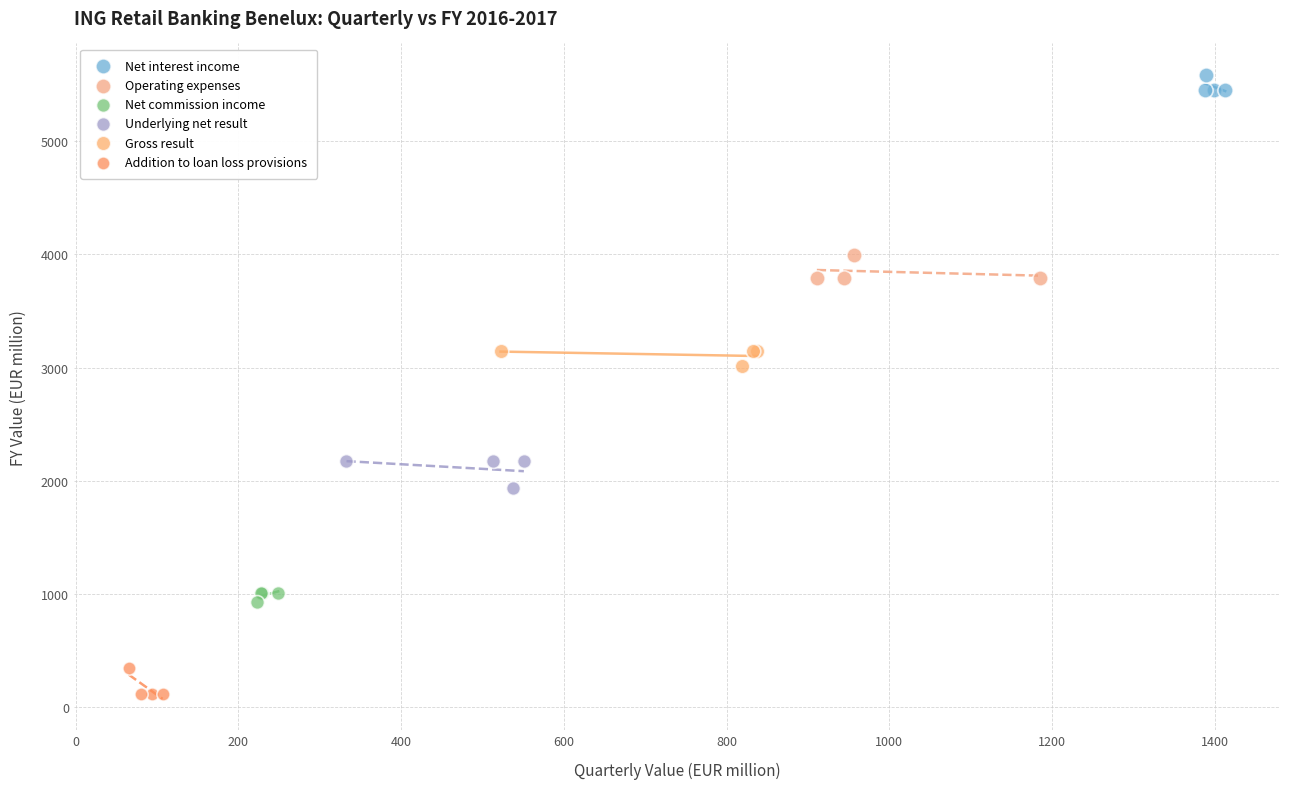

Which series contains the lowest Y value?

Addition to loan loss provisions